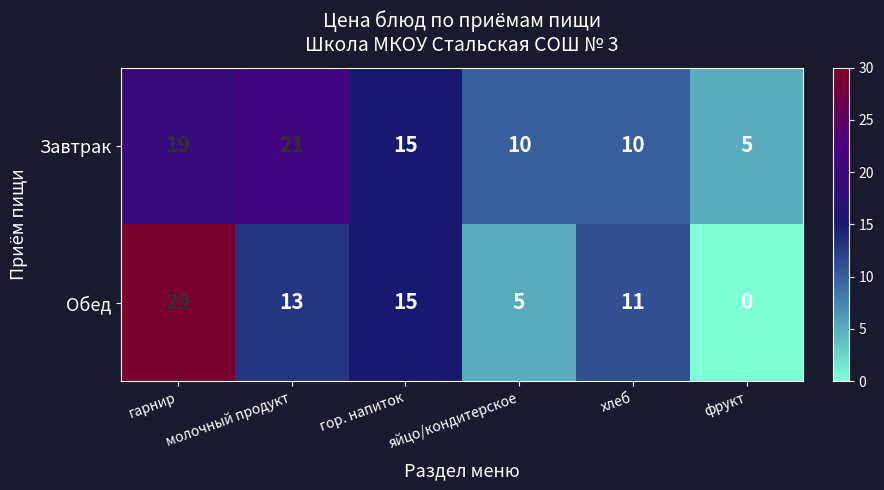

Which series has the widest spread of values?

Обед